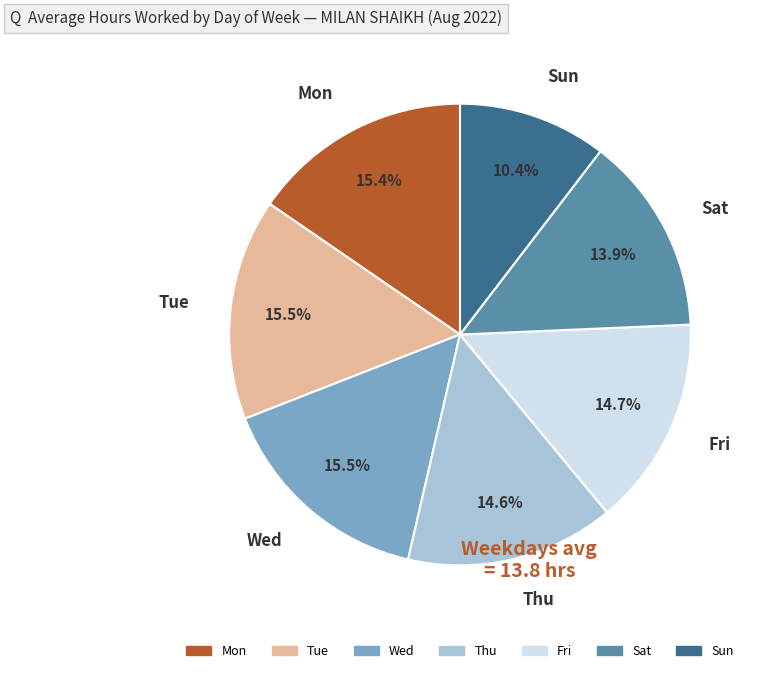

To the nearest percent, what percentage of the pie is Sat?

14%